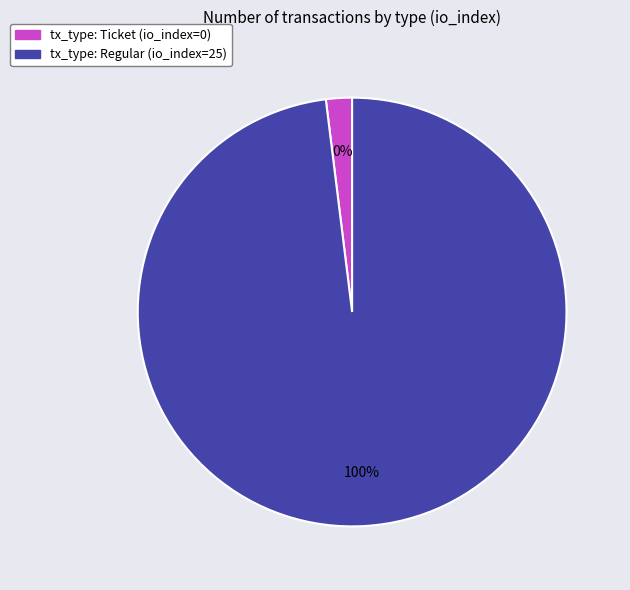

To the nearest percent, what is the difference between the tx_type: Regular (io_index=25) and tx_type: Ticket (io_index=0) slice percentages?

100%